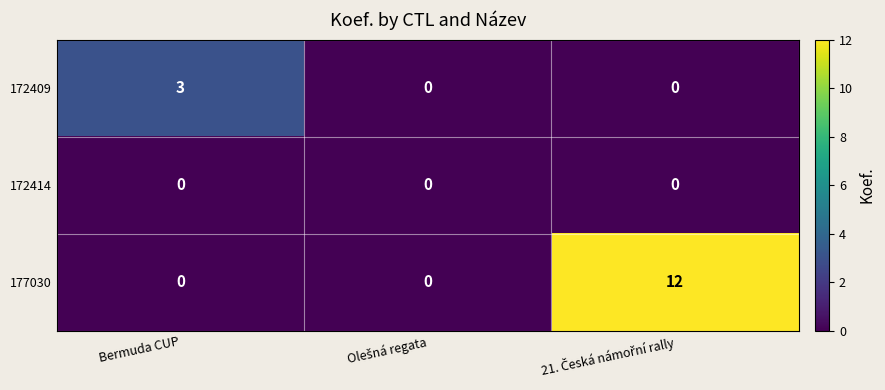

What is the total value across all series at Bermuda CUP?

3